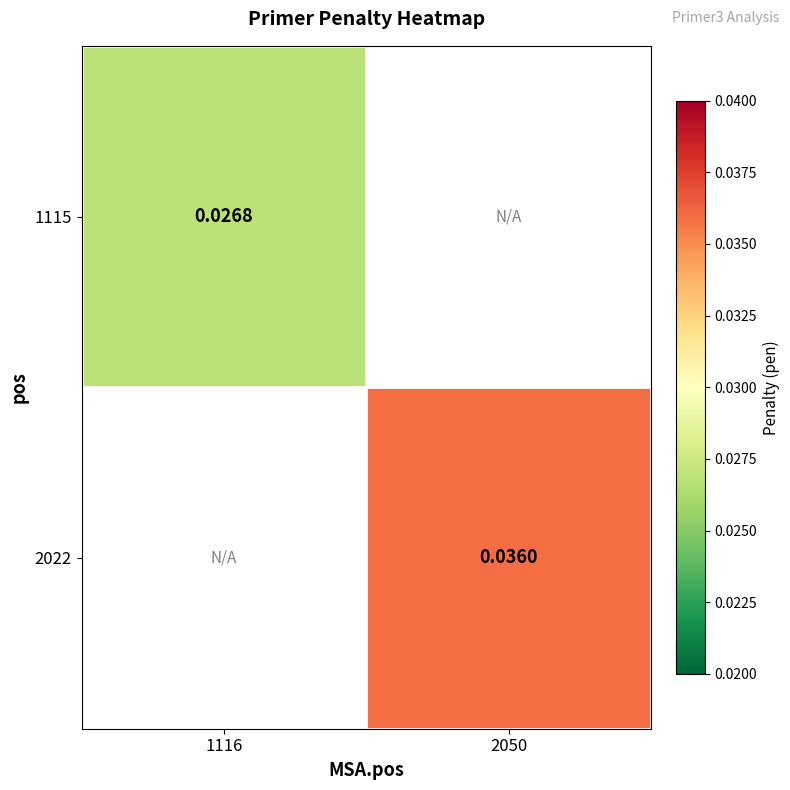

Which category has the lowest value across all series?

1116